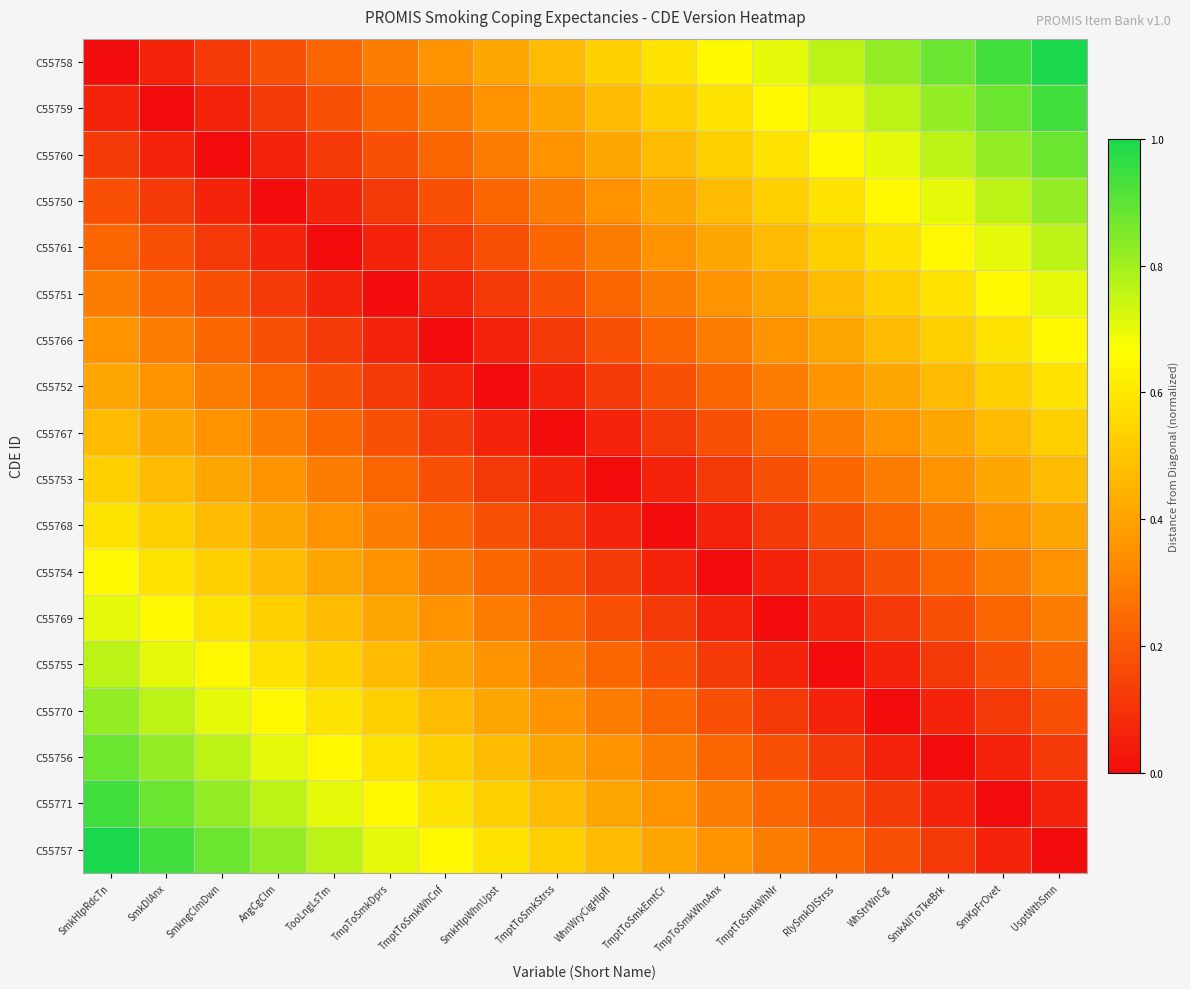

Rank the series by their maximum value, from highest to lowest.

C55758, C55757, C55759, C55771, C55760, C55756, C55750, C55770, C55761, C55755, C55751, C55769, C55766, C55754, C55752, C55768, C55767, C55753